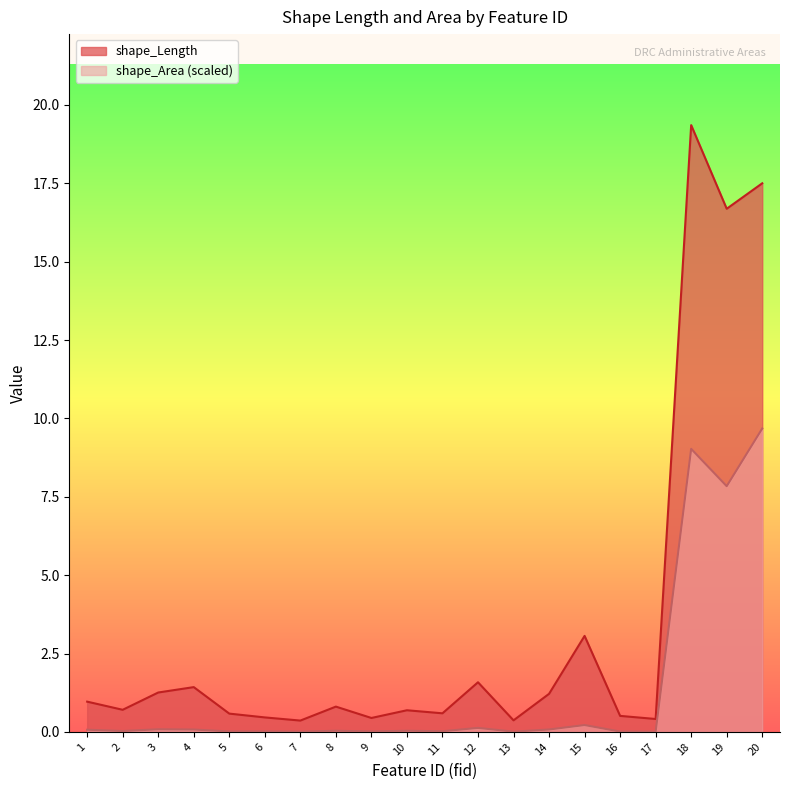

Rank the categories by shape_Area value from highest to lowest.

20, 18, 19, 15, 12, 3, 14, 4, 1, 8, 10, 2, 11, 9, 6, 5, 16, 13, 7, 17